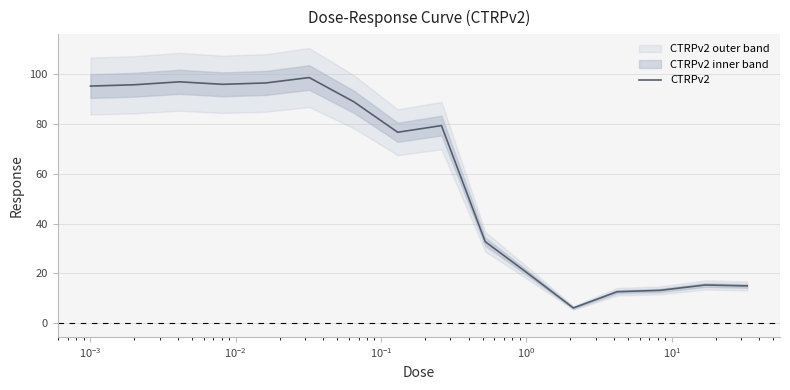

Count the number of categories in the chart.

16